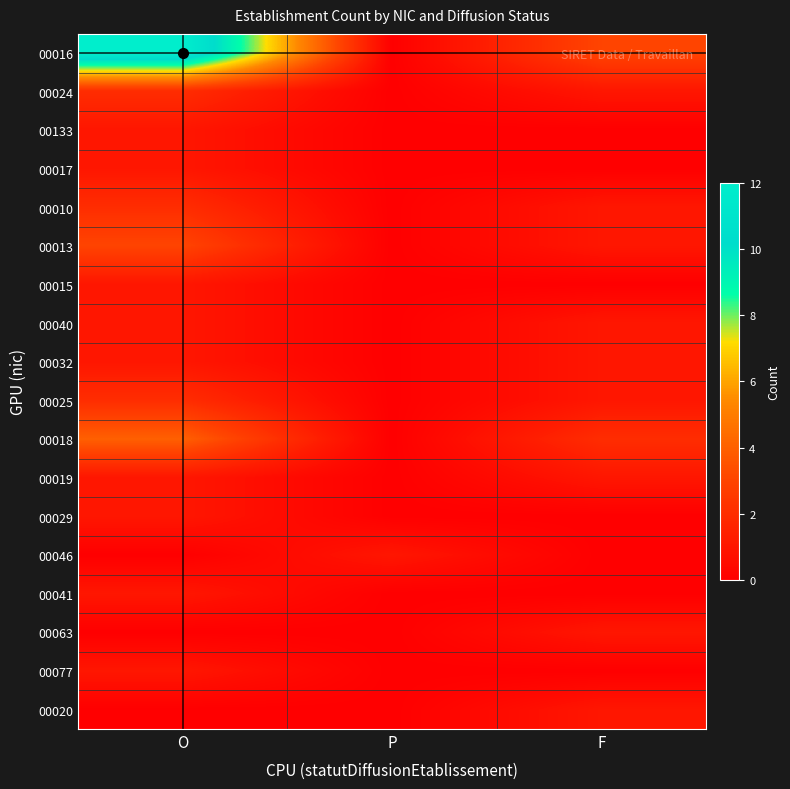

Reading right to left, list all the values displayed in this chart.

00016: F=3	P=0	O=12
00024: F=1	P=0	O=2
00133: F=0	P=0	O=1
00017: F=0	P=0	O=1
00010: F=1	P=0	O=2
00013: F=1	P=0	O=3
00015: F=0	P=0	O=1
00040: F=1	P=0	O=1
00032: F=1	P=0	O=1
00025: F=1	P=0	O=2
00018: F=2	P=0	O=4
00019: F=1	P=0	O=1
00029: F=0	P=0	O=1
00046: F=0	P=1	O=0
00041: F=0	P=0	O=1
00063: F=1	P=0	O=0
00077: F=0	P=0	O=1
00020: F=1	P=0	O=0